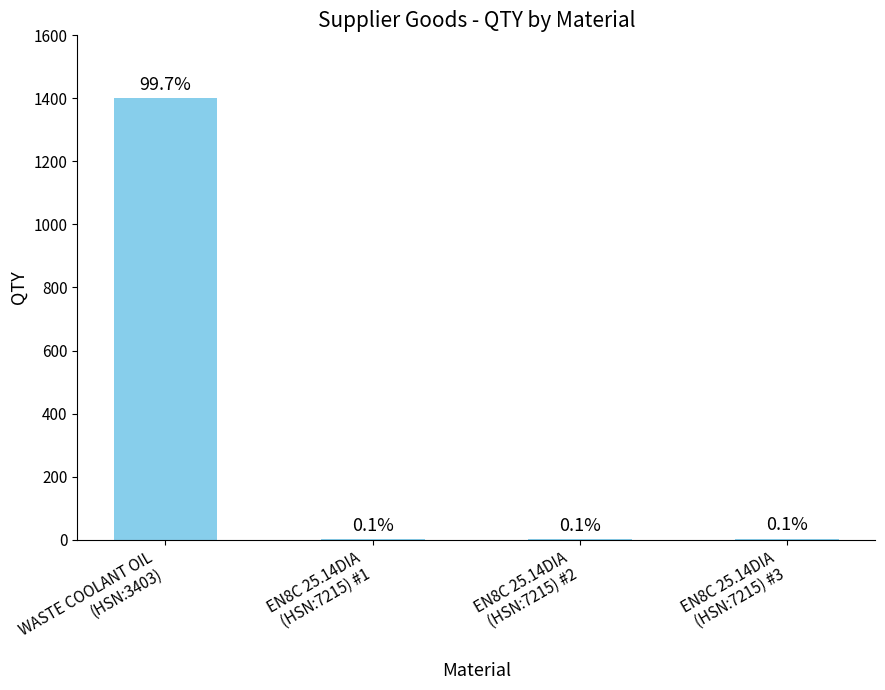

Which category has the lowest value across all series?

EN8C 25.14DIA
(HSN:7215) #1